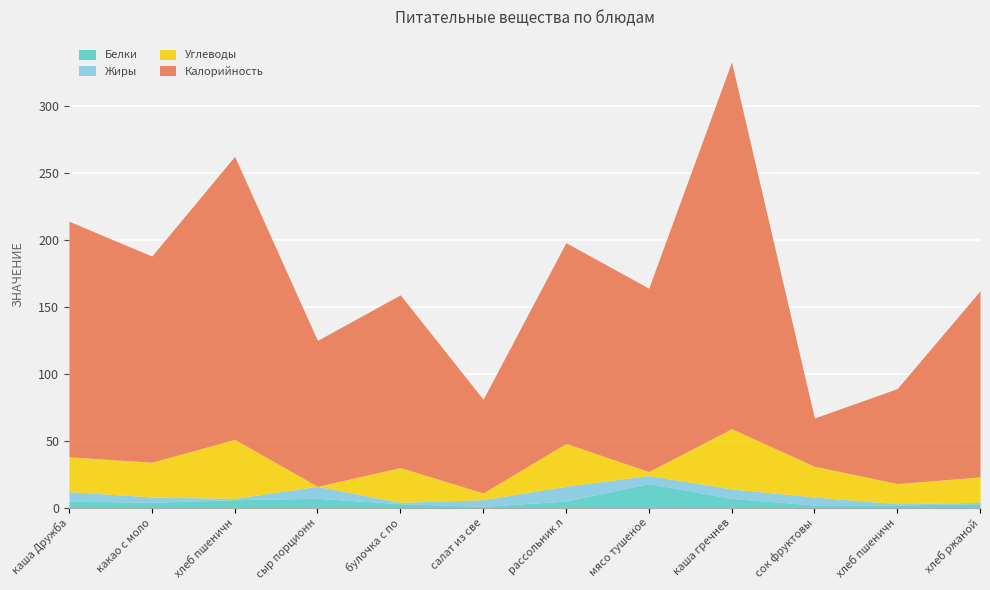

The value of Углеводы at какао с молоком is 11.4. True or false?

False